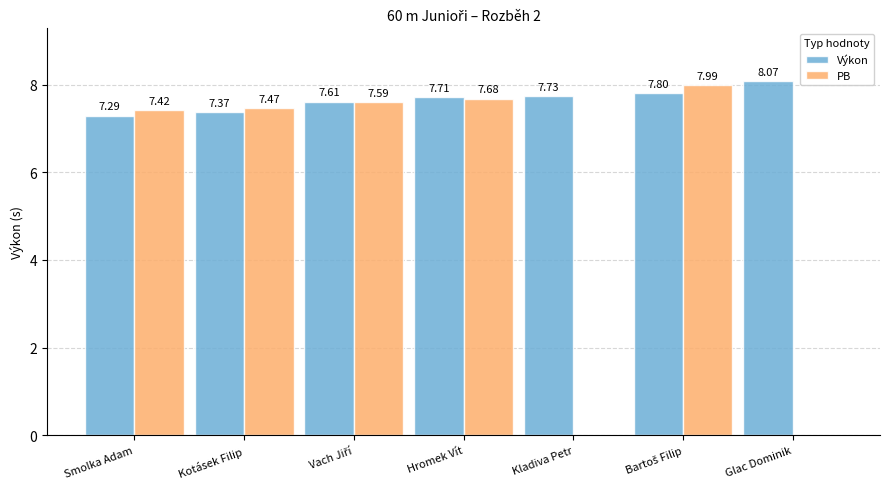

At which label does Výkon reach its peak?

Glac Dominik